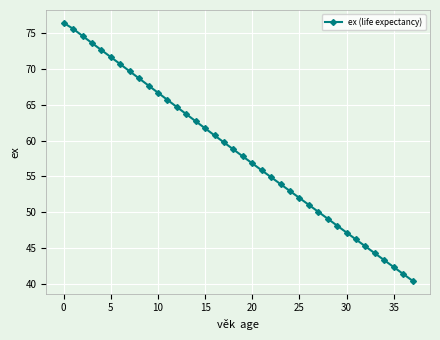

What is the sum of all values?

2219.0